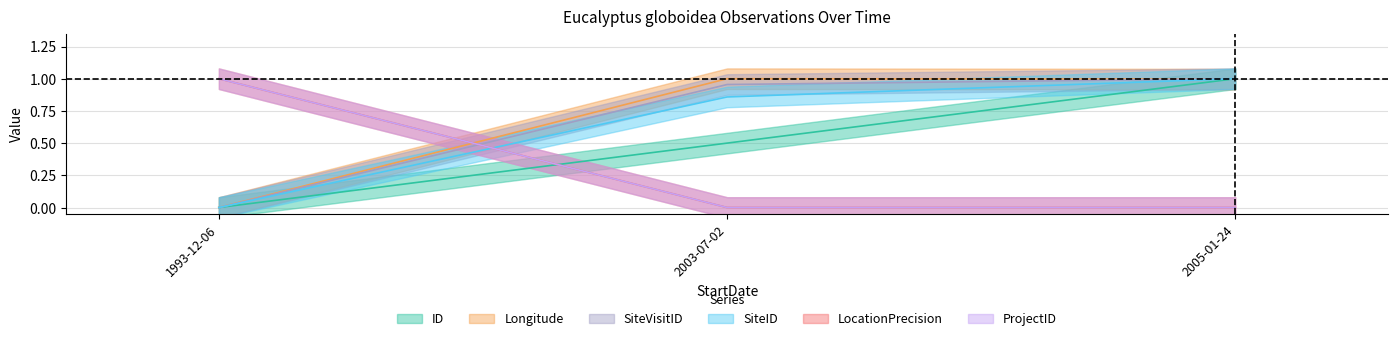

At which label is Longitude closest to 0?

1993-12-06